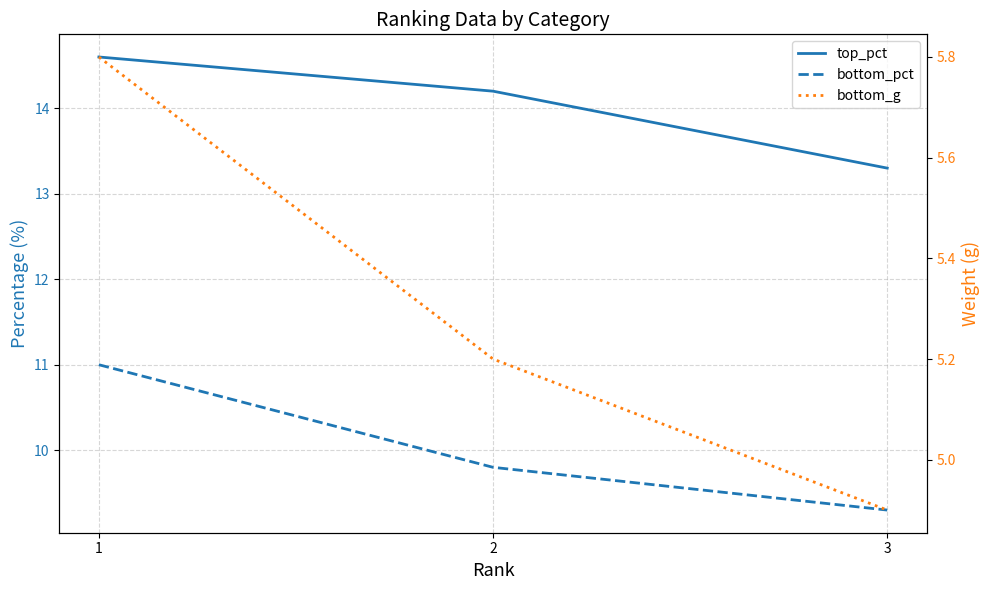

Where does the bottom_g series first go above 5?

1